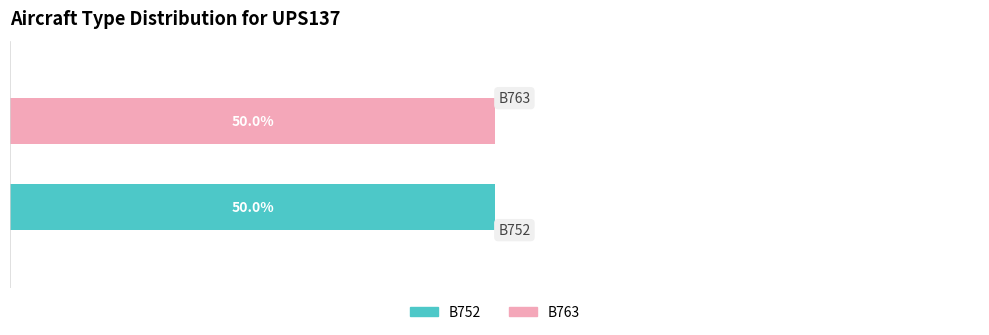

What are all the series names shown in the legend?

B752, B763